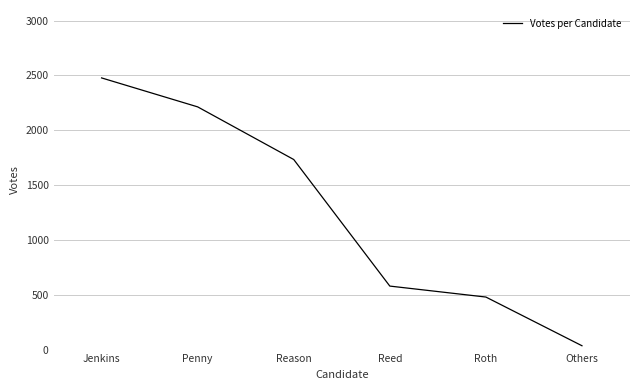

The value at Others is 35. True or false?

True